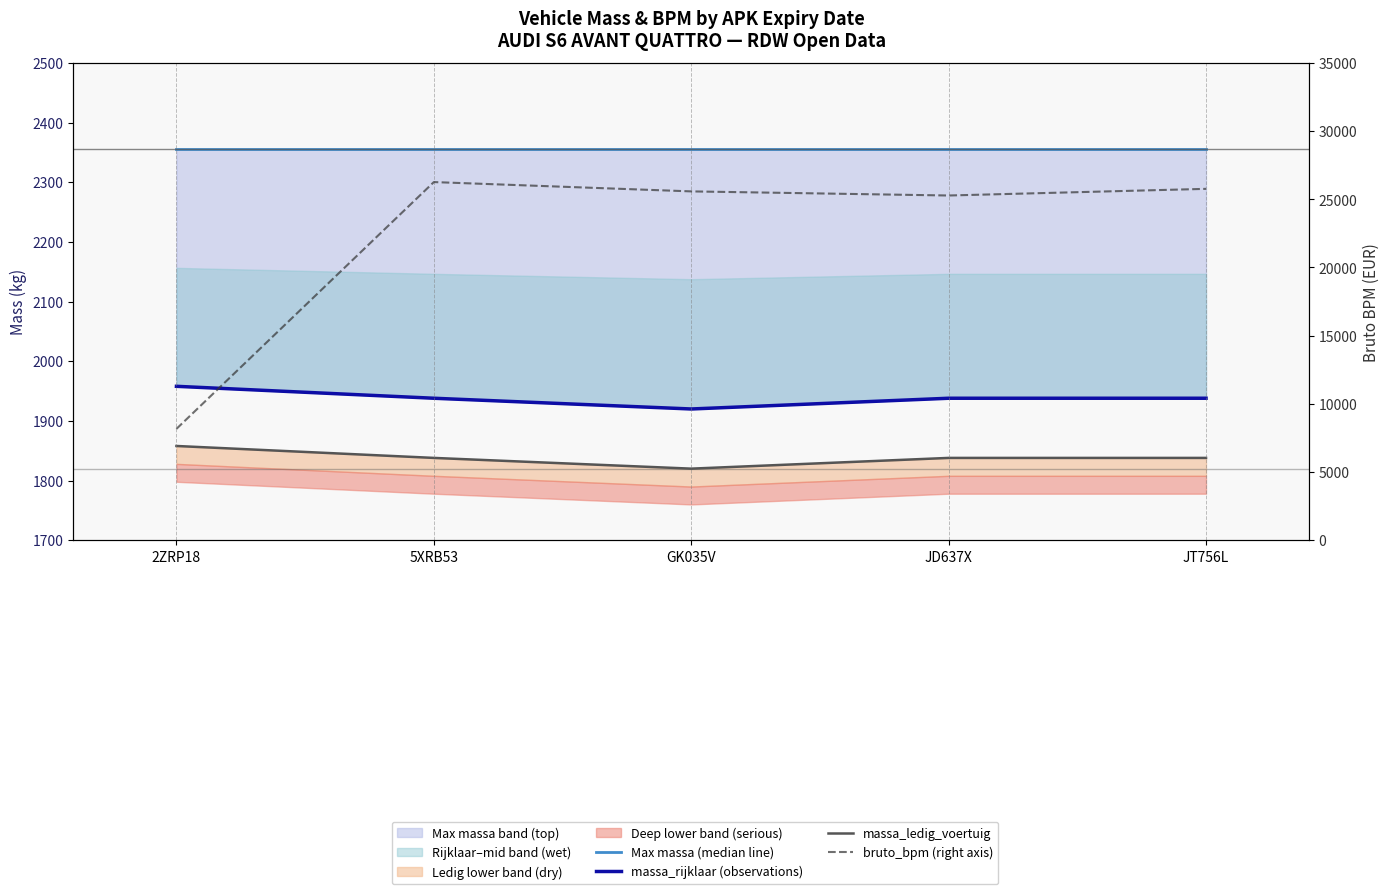

Rank the series by their maximum value, from highest to lowest.

bruto_bpm (right axis), Max massa (median line), massa_rijklaar (observations), massa_ledig_voertuig